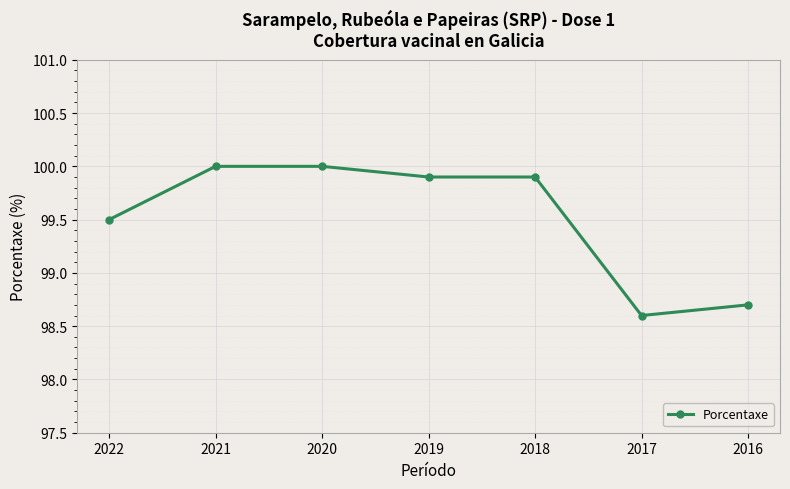

Between 2019 and 2017, which is larger?

2019